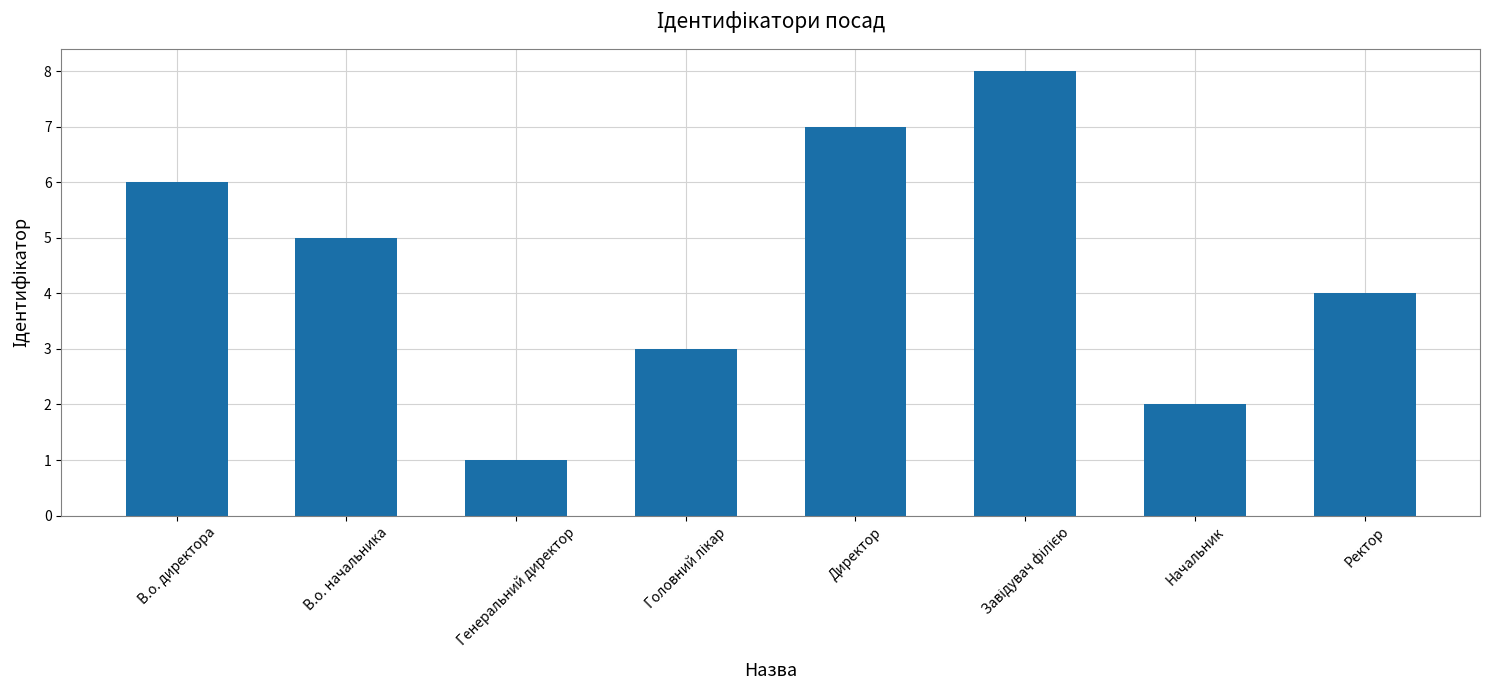

What is the greatest value displayed?

8